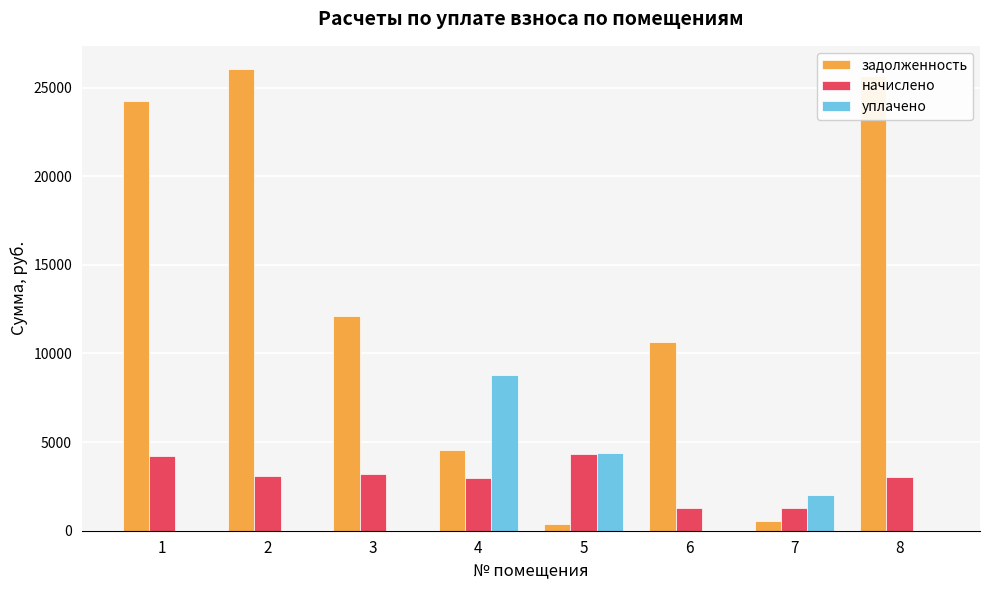

Is the value of задолженность at 1 greater than the value of уплачено at 2?

Yes